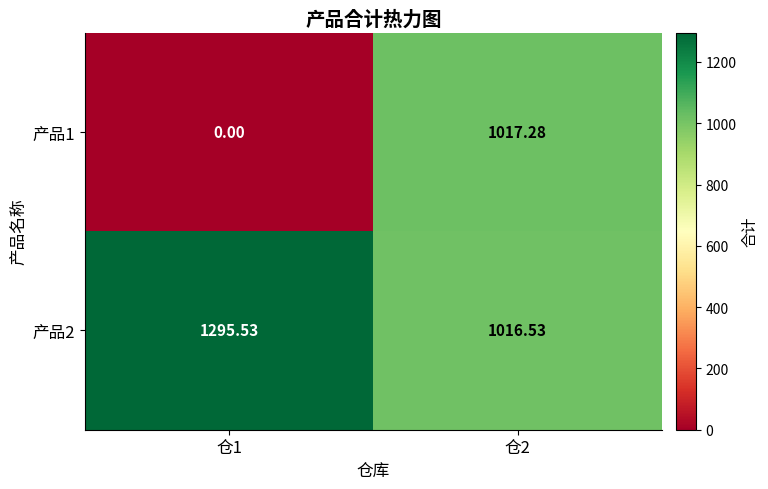

Count the number of data series in this chart.

2